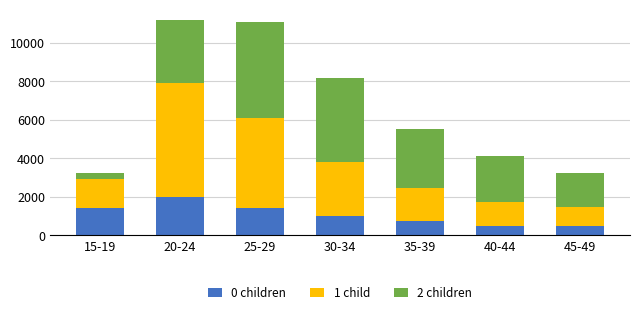

What is the lowest value of the 0 children series?

445